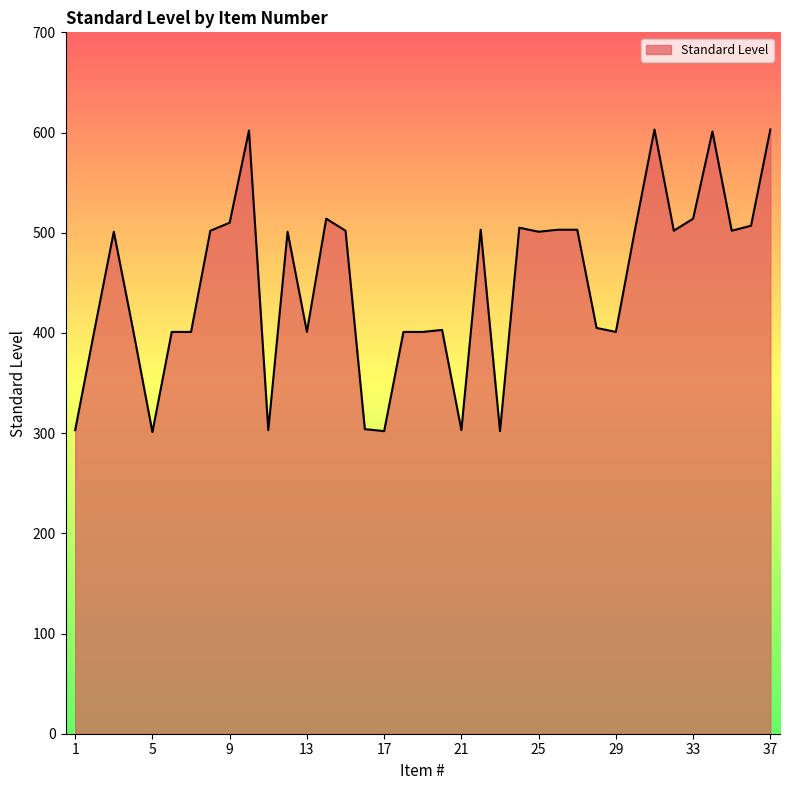

What is the minimum value shown in the chart?

301